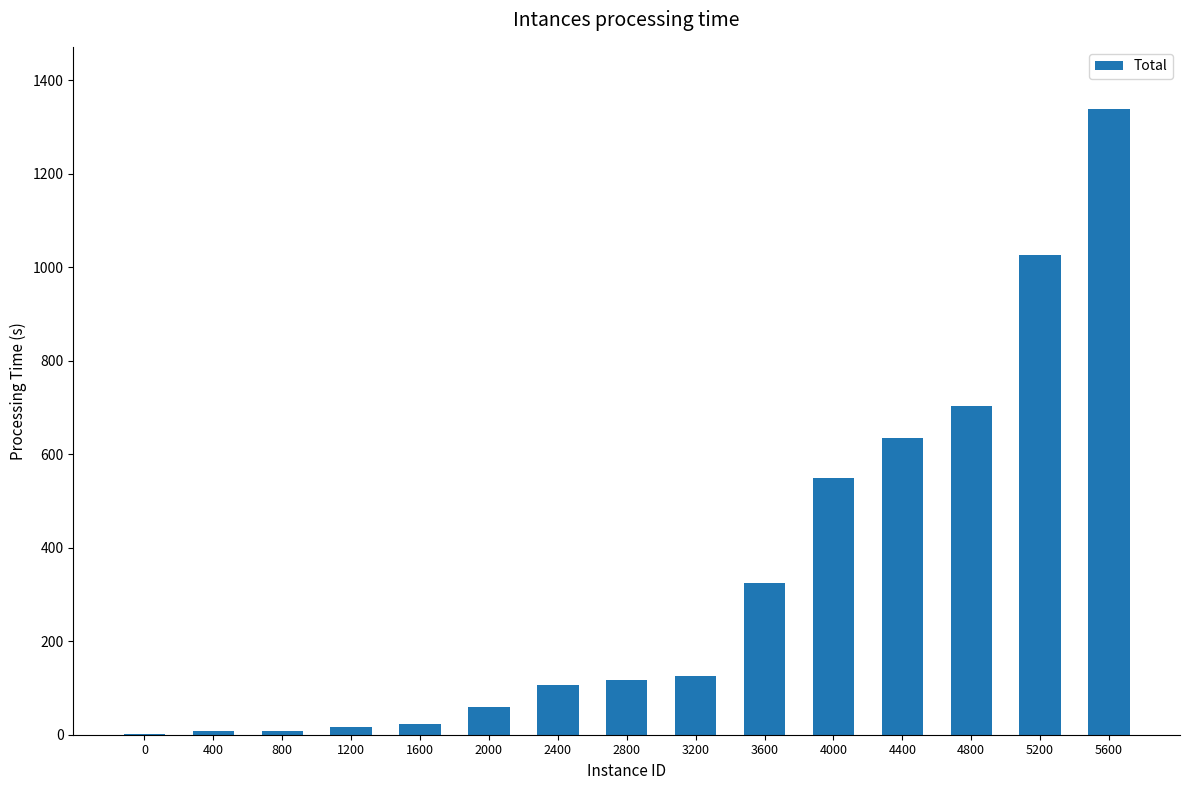

What is the maximum value shown in the chart?

1338